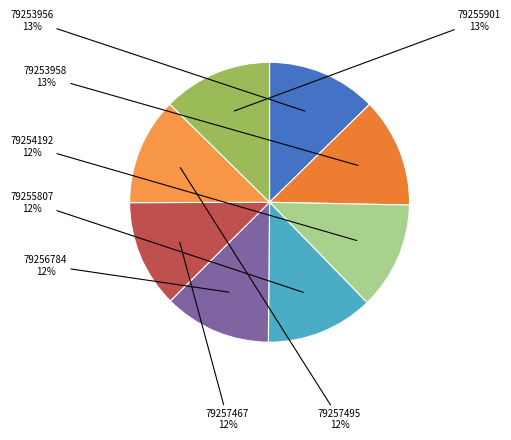

To the nearest percent, what is the average slice percentage?

12%